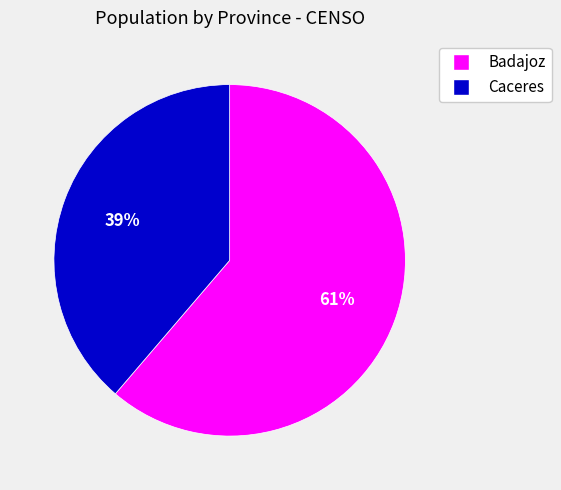

Is Badajoz the majority of the pie?

Yes